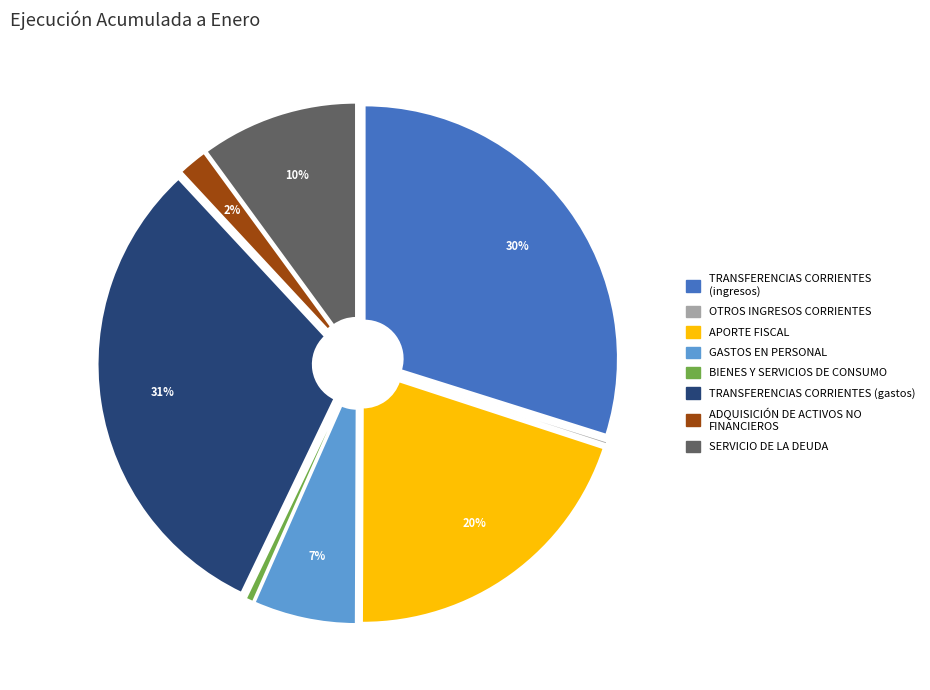

To the nearest percent, what is the combined percentage of TRANSFERENCIAS CORRIENTES (ingresos) and ADQUISICIÓN DE ACTIVOS NO FINANCIEROS?

32%